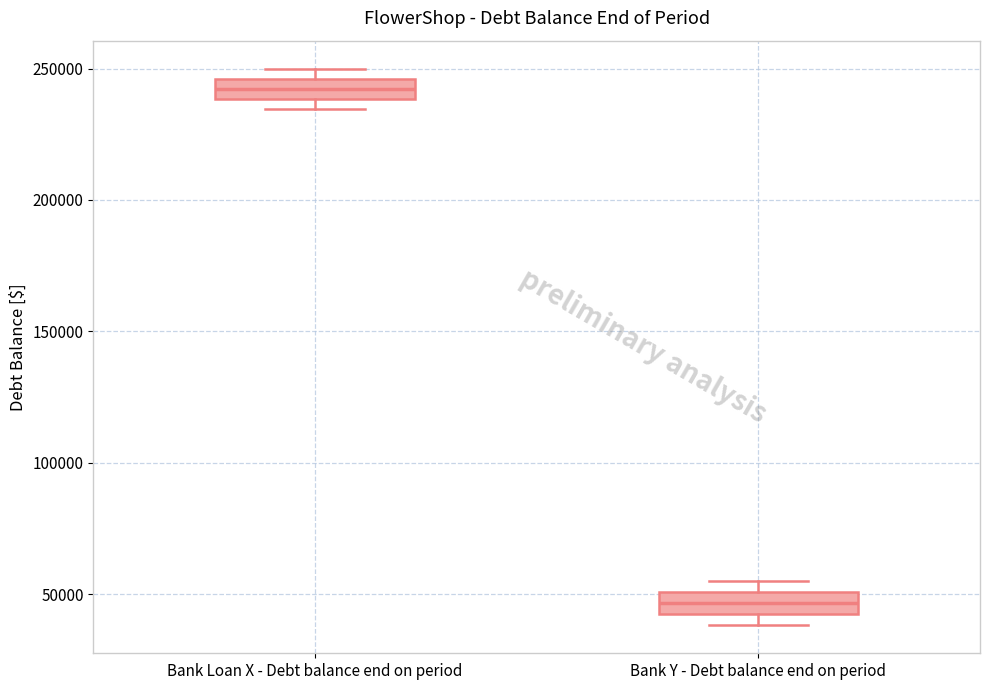

Reading left to right, transcribe this box plot: for each box, give where its median line is, the range the box spans, and where its two whiskers end, as read against the y-axis. The values are not printed on the chart, so give them approximately, as read against the axis.

Bank Loan X - Debt balance end on period: median 240000 (inside the box), box 240000 to 245000, whiskers 235000 to 250000
Bank Y - Debt balance end on period: median 45000, box 40000 to 50000, whiskers 40000 (just below the box's lower edge) to 55000